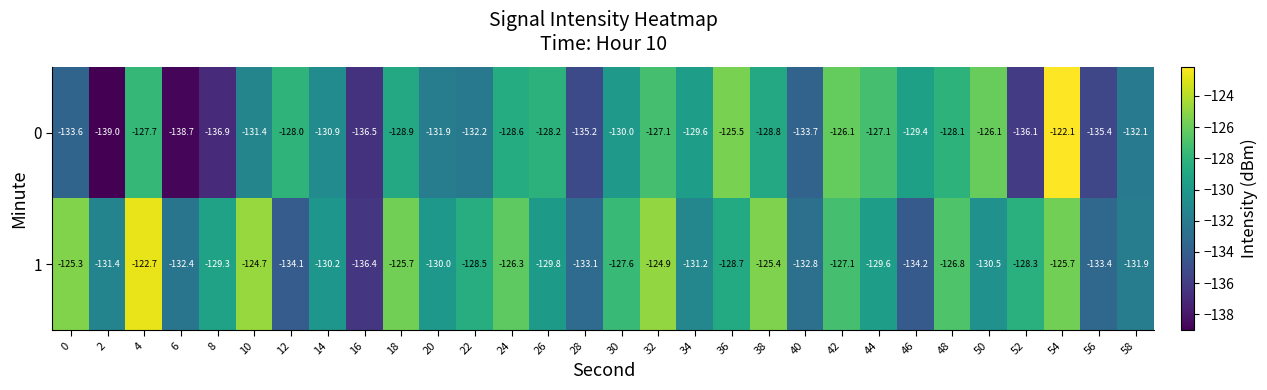

At which category is the sum across all series the highest?

54